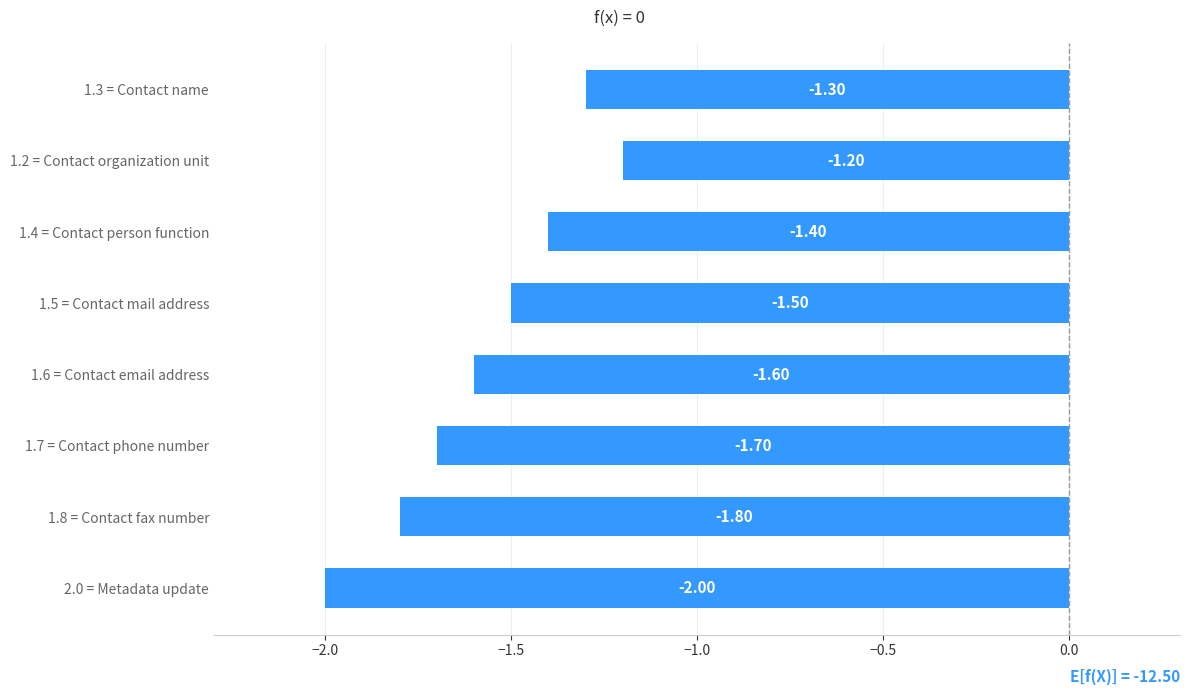

At which label is the value closest to -1?

1.2 = Contact organization unit